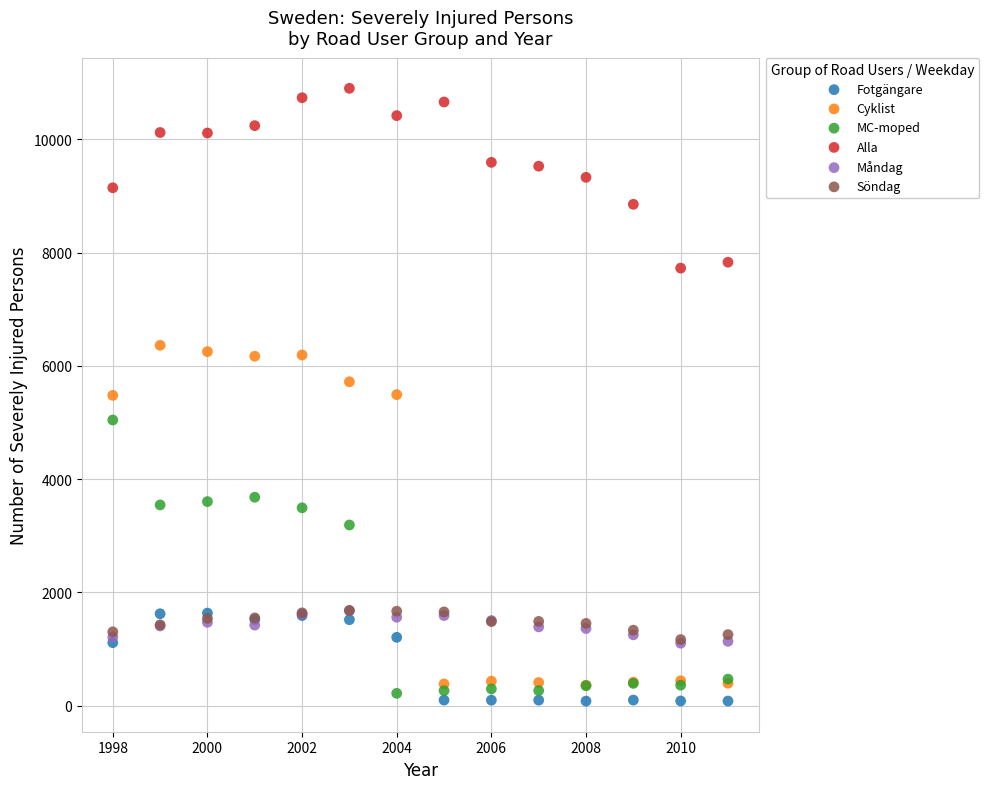

Which series reaches the maximum Y coordinate?

Alla